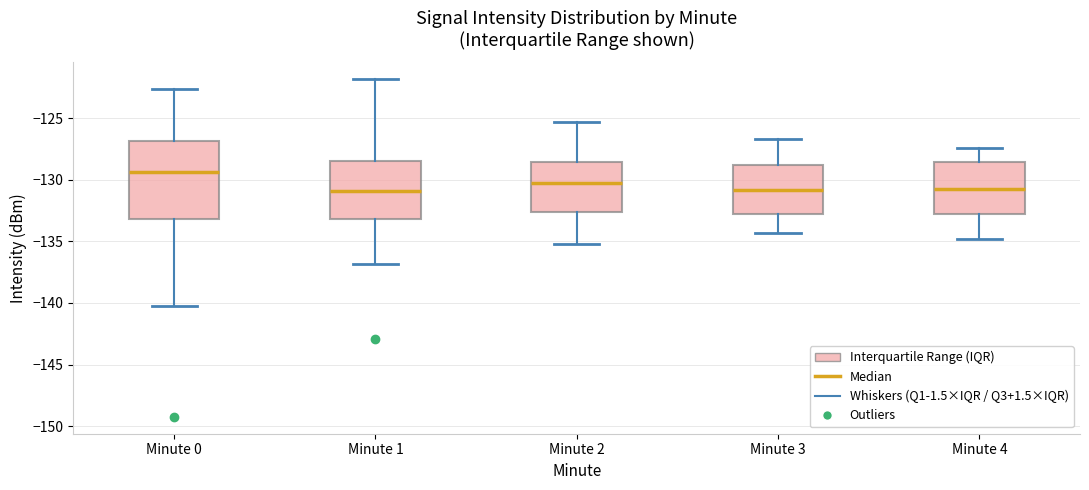

Reading left to right, transcribe this box plot: for each box, give where its median line is, the range the box spans, and where its two whiskers end, as read against the y-axis. The values are not printed on the chart, so give them approximately, as read against the axis.

Minute 0: median -129.5, box -133.0 to -127.0, whiskers -140.0 to -122.5
Minute 1: median -131.0, box -133.0 to -128.5, whiskers -137.0 to -122.0
Minute 2: median -130.0, box -132.5 to -128.5, whiskers -135.0 to -125.5
Minute 3: median -131.0, box -132.5 to -129.0, whiskers -134.5 to -126.5
Minute 4: median -130.5, box -133.0 to -128.5, whiskers -135.0 to -127.5